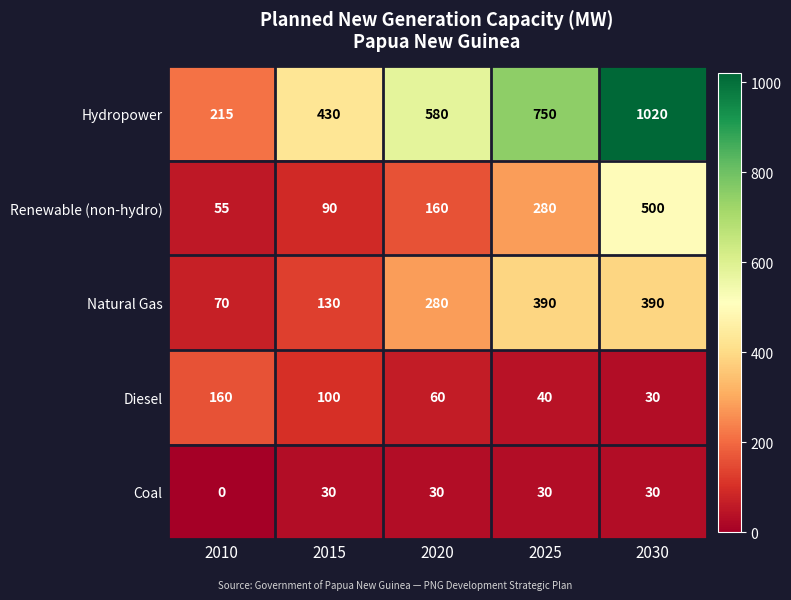

Which series has the largest total across all categories?

Hydropower